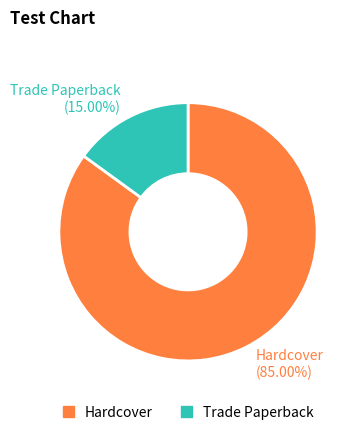

To the nearest percent, what is the average slice percentage?

50%